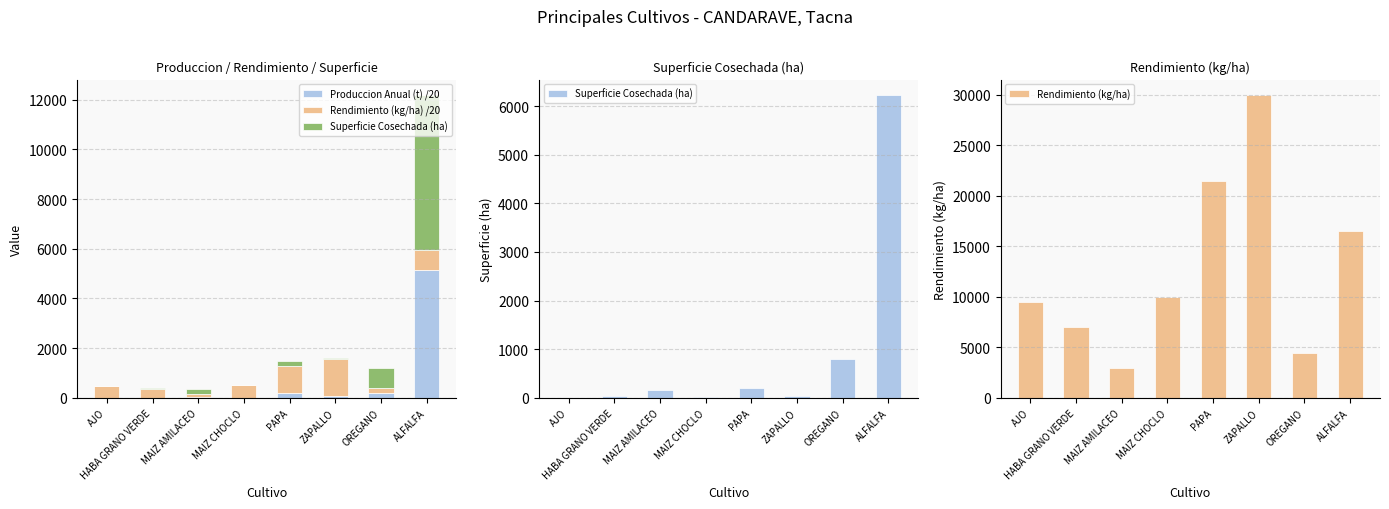

Reading left to right, what are all the values shown in this chart?

Produccion Anual (t) /20: AJO=2.9	HABA GRANO VERDE=12.7	MAIZ AMILACEO=24.8	MAIZ CHOCLO=4.5	PAPA=213.7	ZAPALLO=70.5	OREGANO=180.9	ALFALFA=5142.5
Rendimiento (kg/ha) /20: AJO=475.0	HABA GRANO VERDE=351.4	MAIZ AMILACEO=149.4	MAIZ CHOCLO=500.0	PAPA=1073.6	ZAPALLO=1500.0	OREGANO=224.2	ALFALFA=825.2
Superficie Cosechada (ha): AJO=6.0	HABA GRANO VERDE=36.0	MAIZ AMILACEO=166.0	MAIZ CHOCLO=9.0	PAPA=199.0	ZAPALLO=47.0	OREGANO=807.0	ALFALFA=6232.0
Rendimiento (kg/ha): AJO=9500.0	HABA GRANO VERDE=7028.0	MAIZ AMILACEO=2988.0	MAIZ CHOCLO=10000.0	PAPA=21472.0	ZAPALLO=30000.0	OREGANO=4483.0	ALFALFA=16504.0